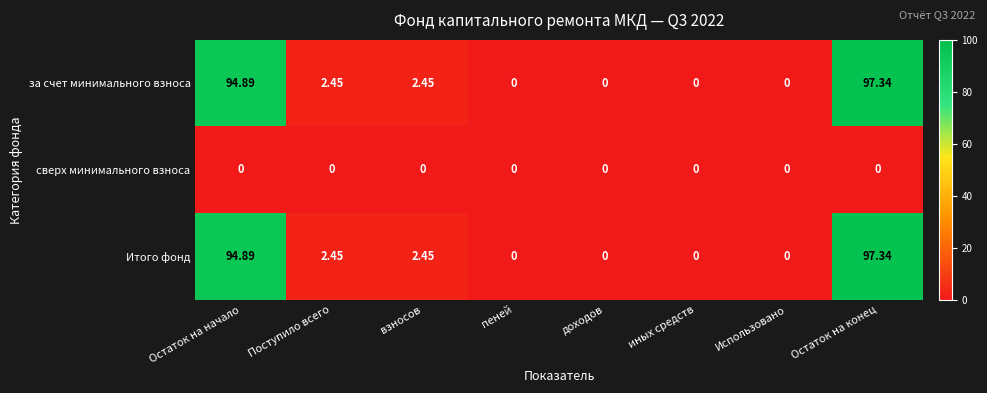

At which category is the sum across all series the highest?

Остаток на конец